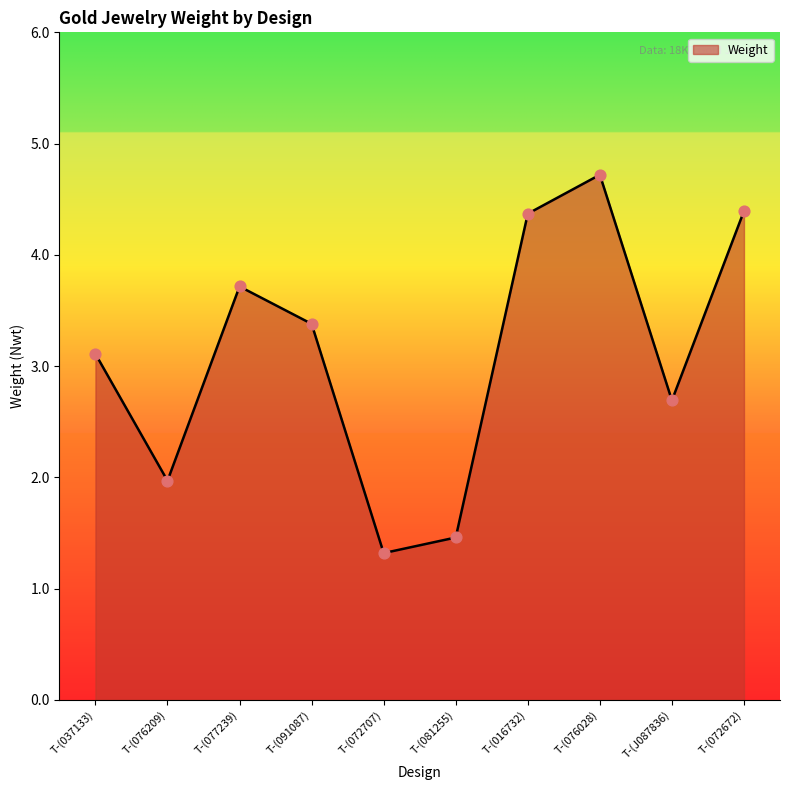

What is the change in value from T-(091087) to T-(076028)?

+1.3